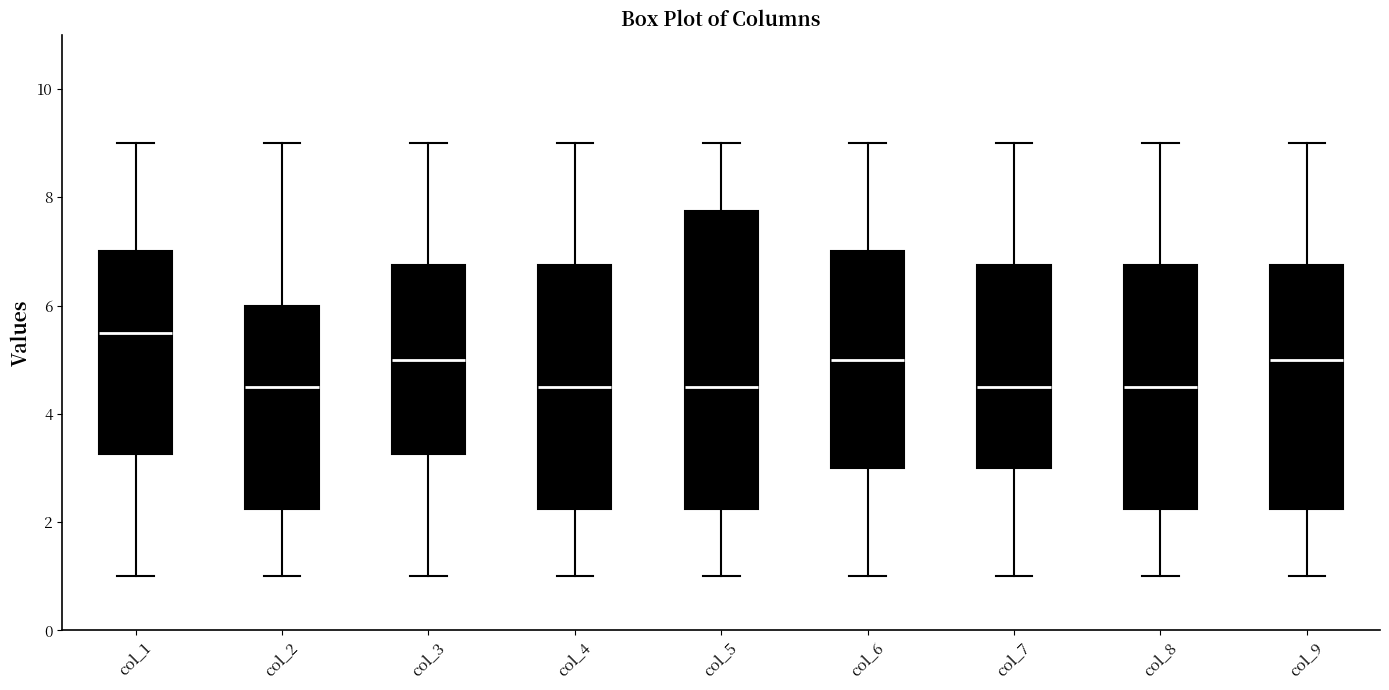

Reading left to right, transcribe this box plot: for each box, give where its median line is, the range the box spans, and where its two whiskers end, as read against the y-axis. The values are not printed on the chart, so give them approximately, as read against the axis.

col_1: median 5.6, box 3.2 to 7.0, whiskers 1.0 to 9.0
col_2: median 4.6, box 2.2 to 6.0, whiskers 1.0 to 9.0
col_3: median 5.0, box 3.2 to 6.8, whiskers 1.0 to 9.0
col_4: median 4.6, box 2.2 to 6.8, whiskers 1.0 to 9.0
col_5: median 4.6, box 2.2 to 7.8, whiskers 1.0 to 9.0
col_6: median 5.0, box 3.0 to 7.0, whiskers 1.0 to 9.0
col_7: median 4.6, box 3.0 to 6.8, whiskers 1.0 to 9.0
col_8: median 4.6, box 2.2 to 6.8, whiskers 1.0 to 9.0
col_9: median 5.0, box 2.2 to 6.8, whiskers 1.0 to 9.0